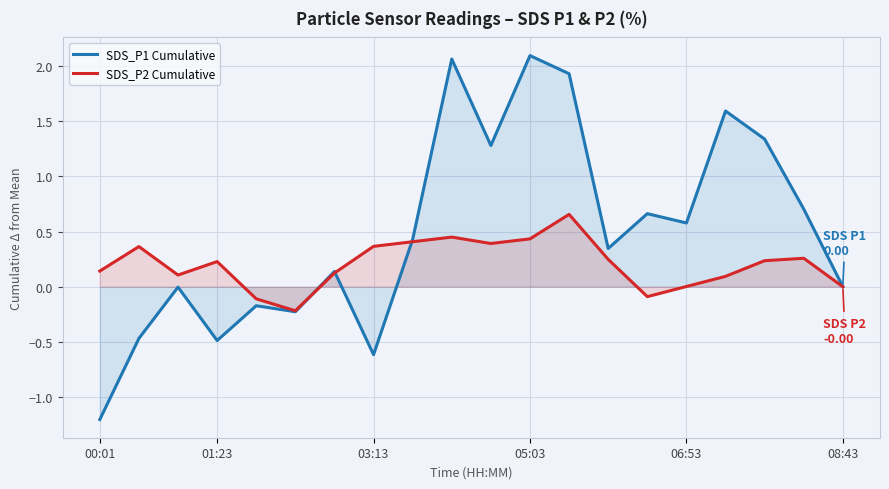

List the series in order of their overall mean, lowest first.

SDS_P2 Cumulative, SDS_P1 Cumulative